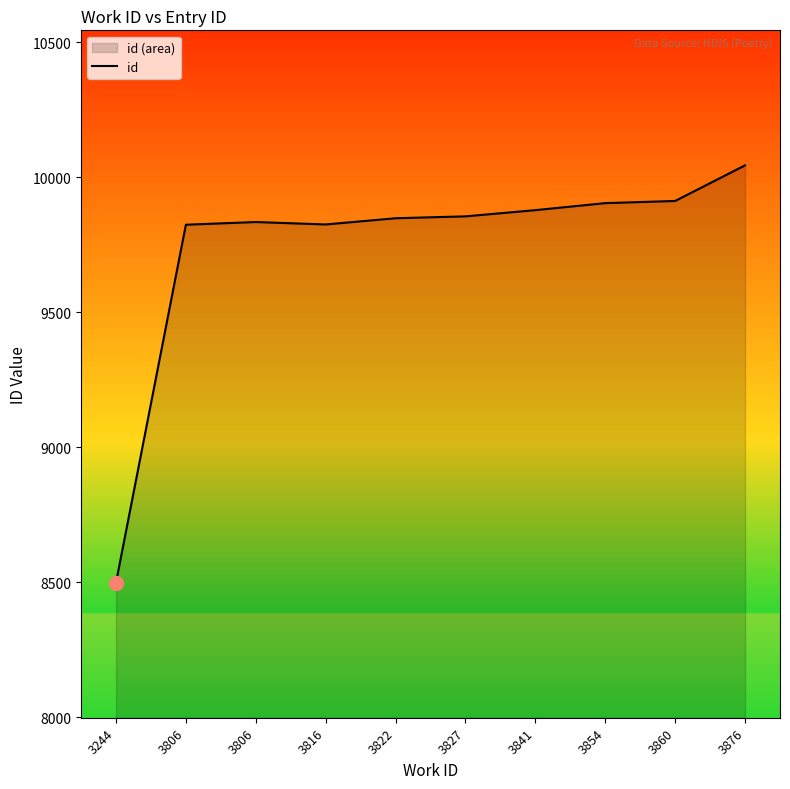

What is the value of the 1st point from the left?

8498